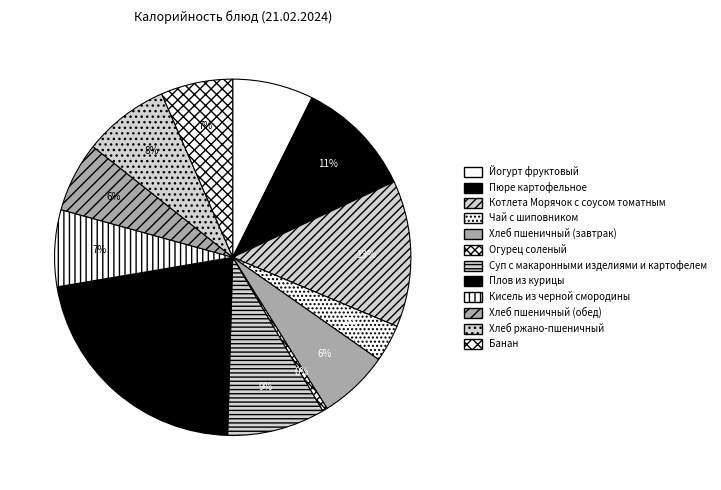

Between Кисель из черной смородины and Банан, which is larger?

Кисель из черной смородины